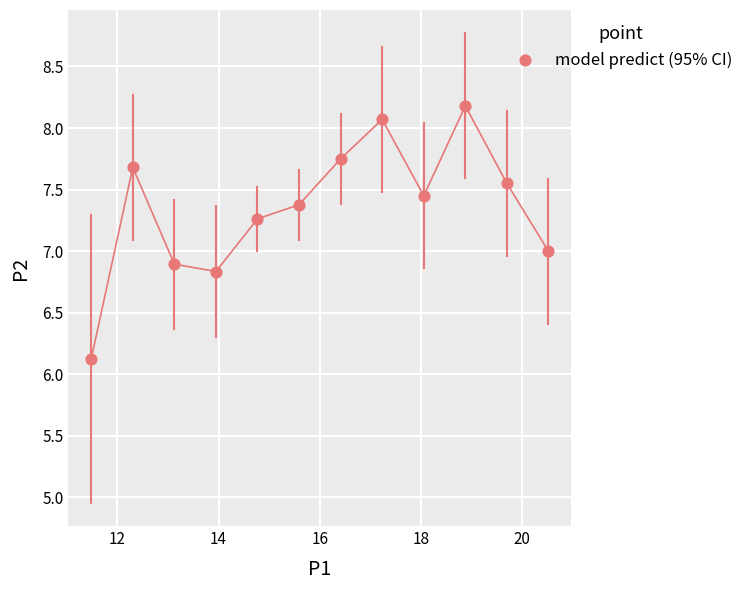

What is the average Y value?

7.3